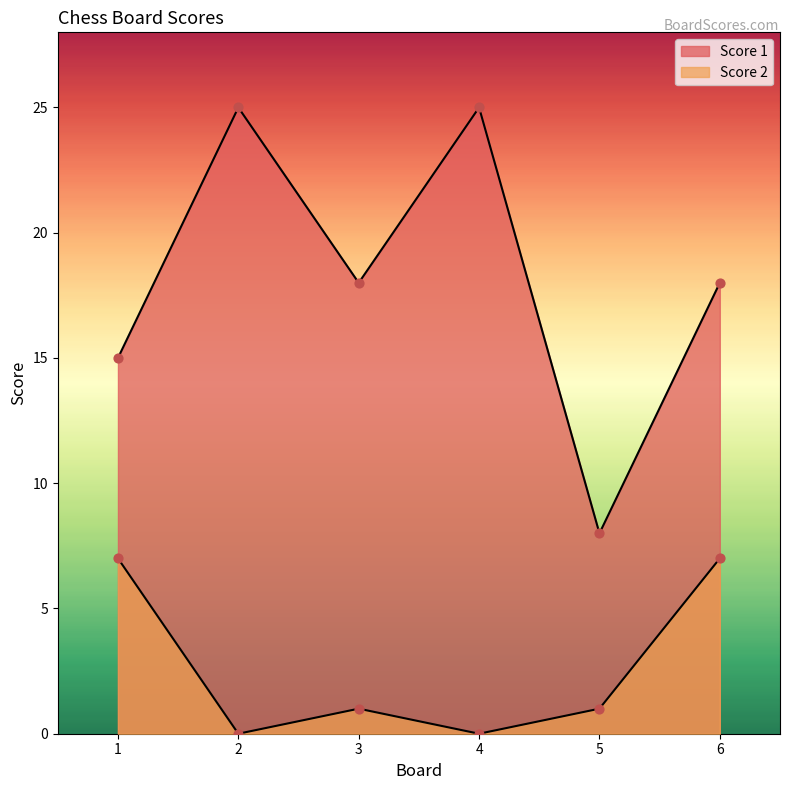

At which category is the sum across all series the highest?

2